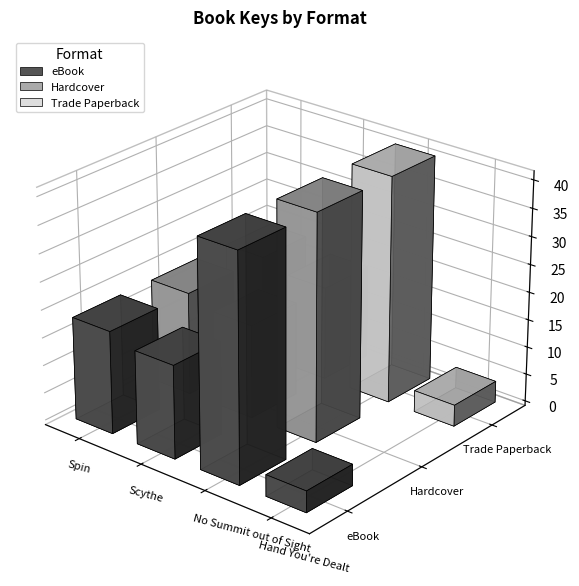

Does the chart contain stacked bars?

No